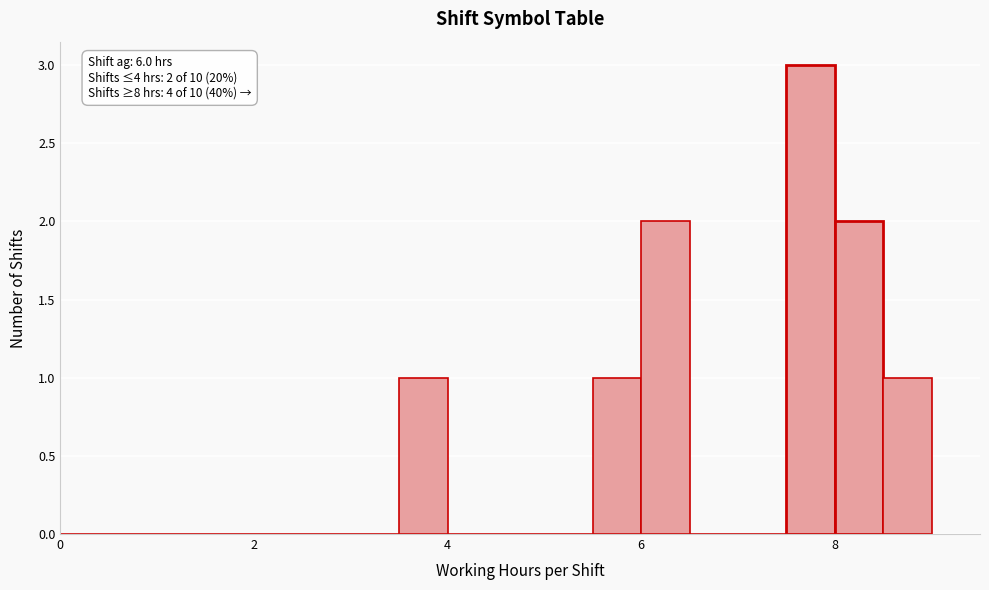

Around what value on the x-axis is the tallest bar? Give the approximate position of its centre, as read against the axis.

7.8